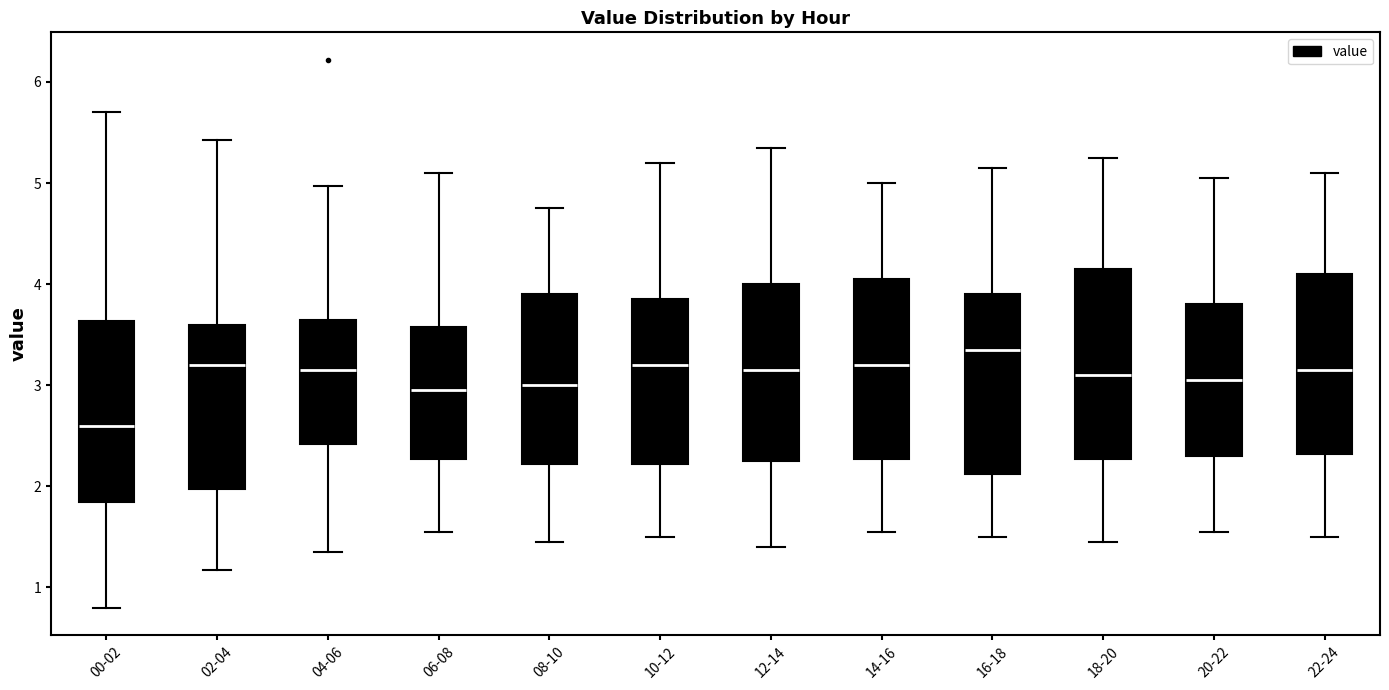

Which box has the highest median line?

16-18